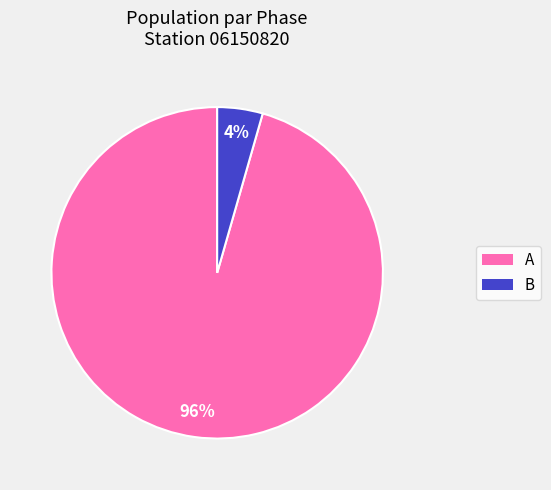

How many segments does this pie chart have?

2